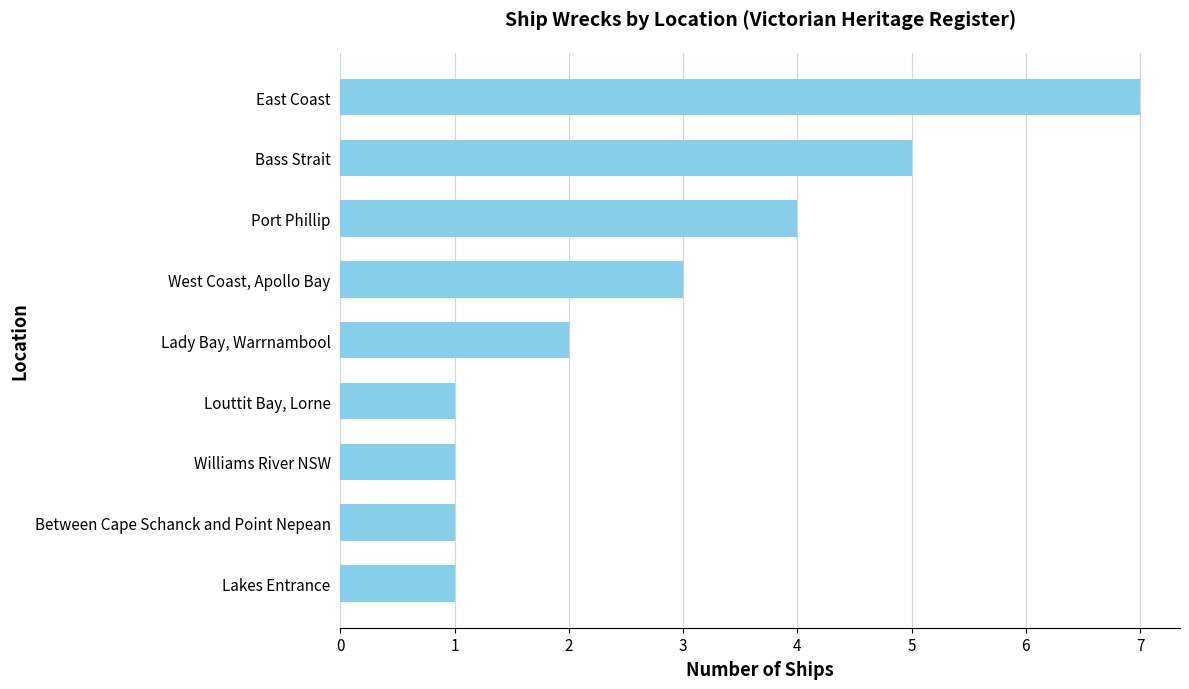

What is the sum of all values?

25